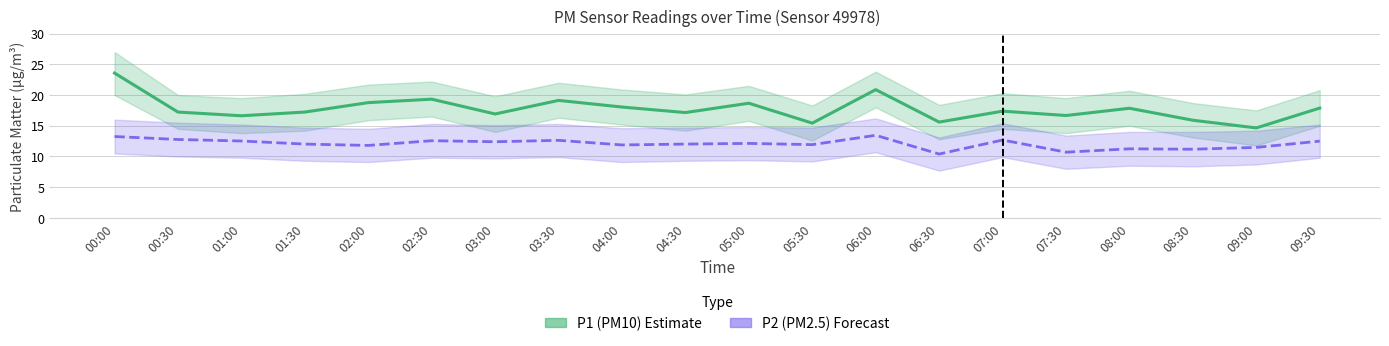

Reading left to right, what are all the values shown in this chart?

P1 (PM10): 23.6	17.2	16.6	17.2	18.8	19.3	16.9	19.1	18.1	17.1	18.7	15.4	20.9	15.6	17.4	16.7	17.9	15.9	14.7	17.9
P2 (PM2.5): 13.2	12.8	12.5	12.0	11.8	12.6	12.4	12.6	11.9	12.0	12.1	11.9	13.4	10.4	12.7	10.7	11.2	11.2	11.5	12.5